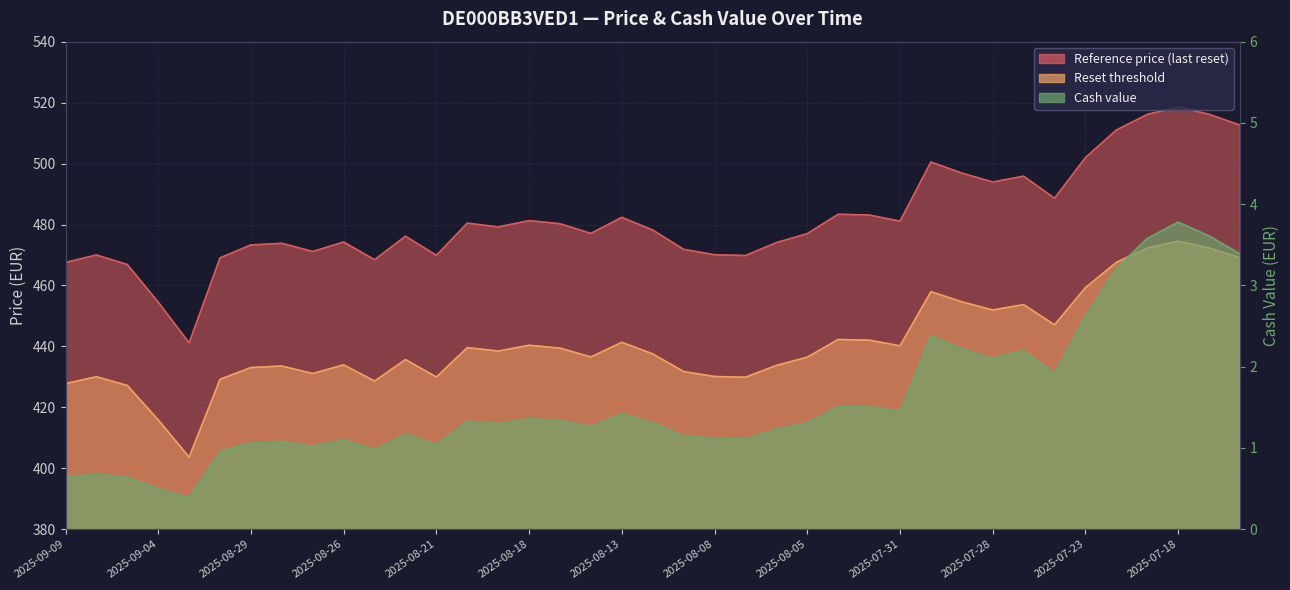

How many data points in Reset threshold are less than 437?

19